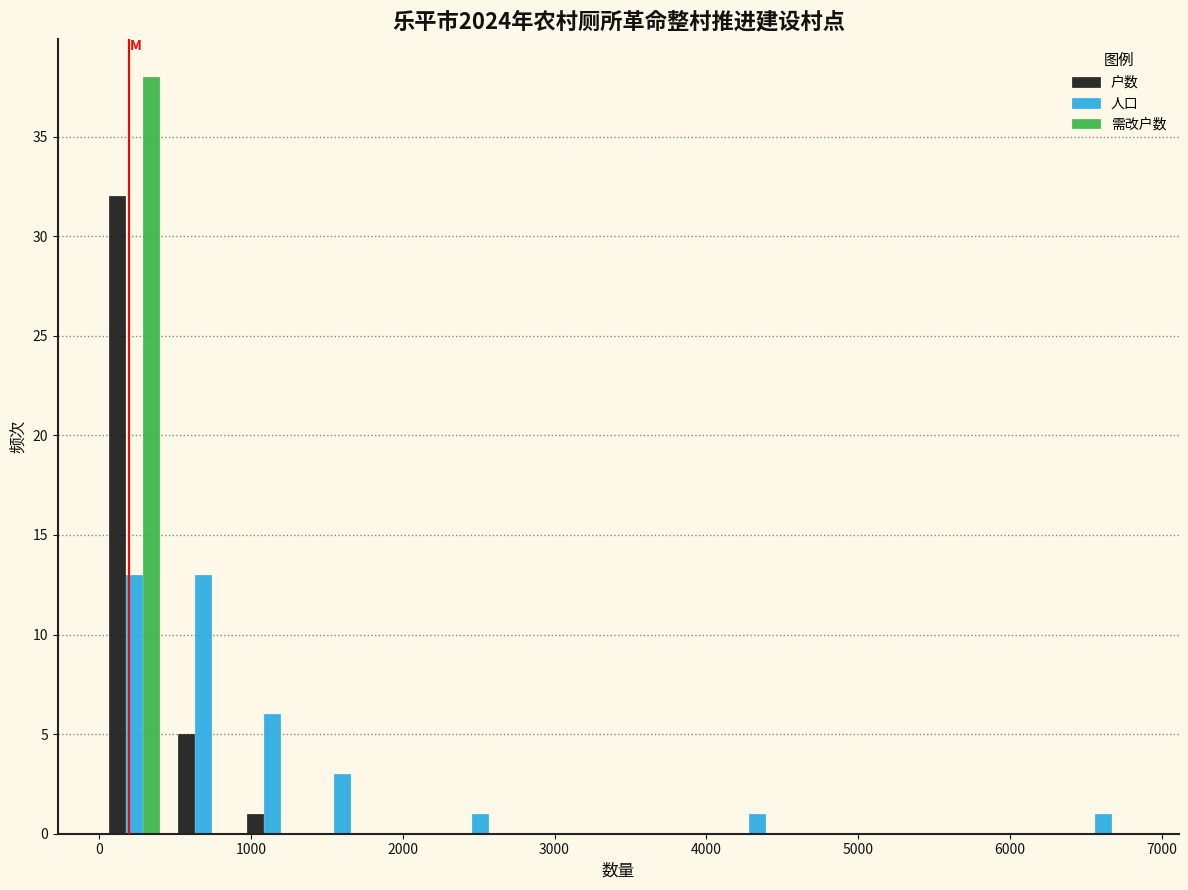

Reading left to right, list every range on the x-axis with the height of the bar of each series over it. Neither the bar edges nor the heights are printed on the chart, so give them approximately, as read against the axes.

0 to 500: 户数=32	人口=13	需改户数=38
500 to 900: 户数=5	人口=13	需改户数=0
900 to 1400: 户数=1	人口=6	需改户数=0
1400 to 1800: 户数=0	人口=3	需改户数=0
1800 to 2300: 户数=0	人口=0	需改户数=0
2300 to 2700: 户数=0	人口=1	需改户数=0
2700 to 3200: 户数=0	人口=0	需改户数=0
3200 to 3600: 户数=0	人口=0	需改户数=0
3600 to 4100: 户数=0	人口=0	需改户数=0
4100 to 4600: 户数=0	人口=1	需改户数=0
4600 to 5000: 户数=0	人口=0	需改户数=0
5000 to 5500: 户数=0	人口=0	需改户数=0
5500 to 5900: 户数=0	人口=0	需改户数=0
5900 to 6400: 户数=0	人口=0	需改户数=0
6400 to 6800: 户数=0	人口=1	需改户数=0